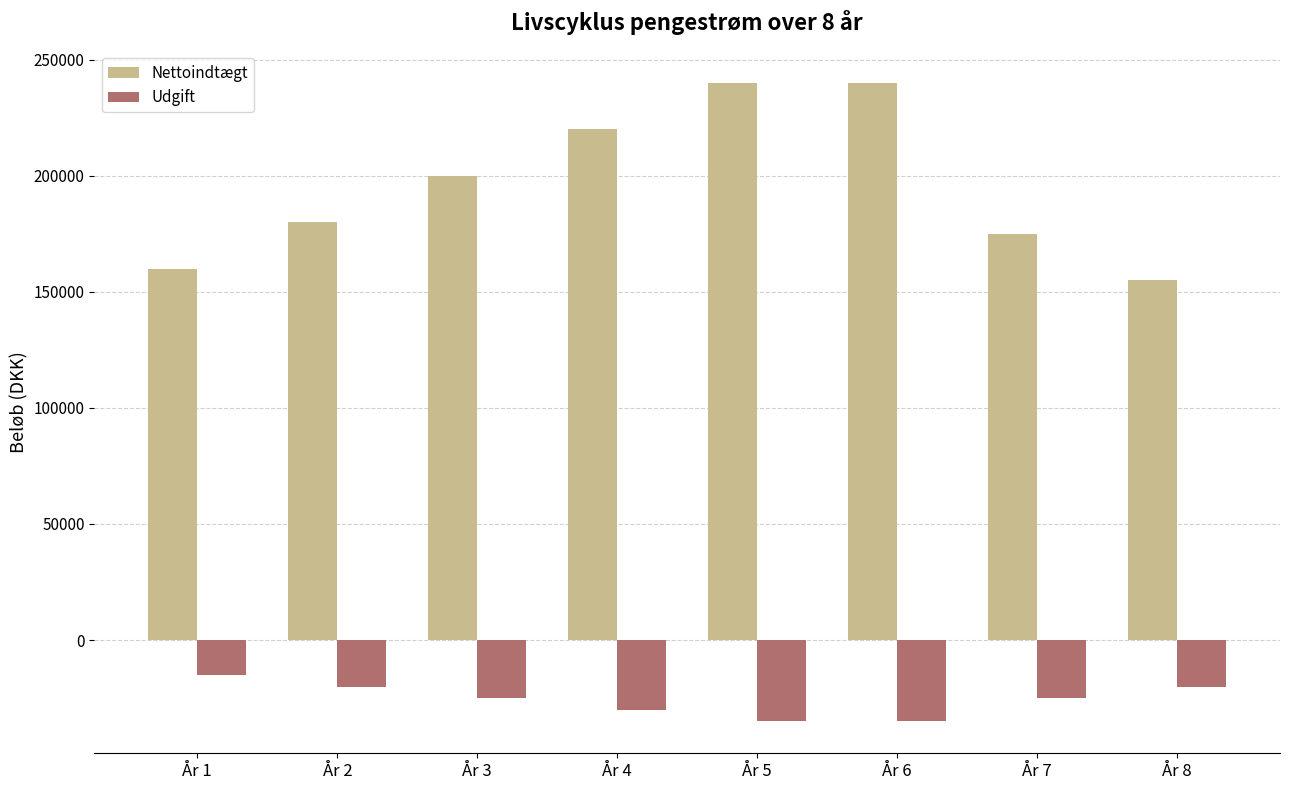

How many bars are there in total?

16